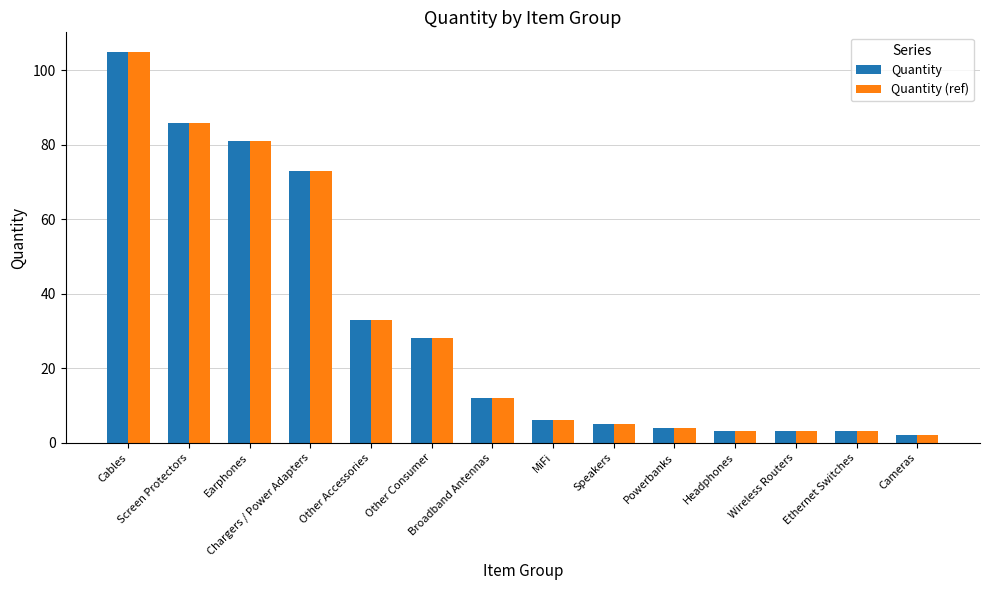

True or false: Quantity has a value of 3 at Wireless Routers.

True